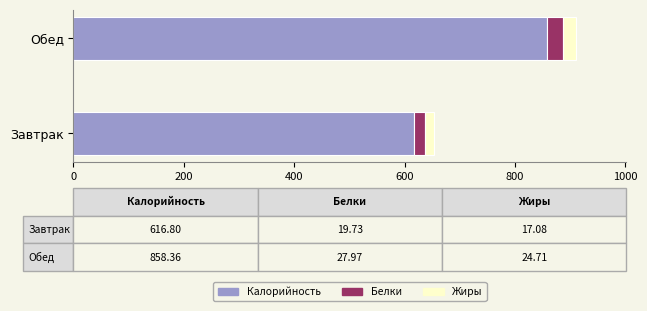

Which category has the highest value in the Калорийность series?

Обед